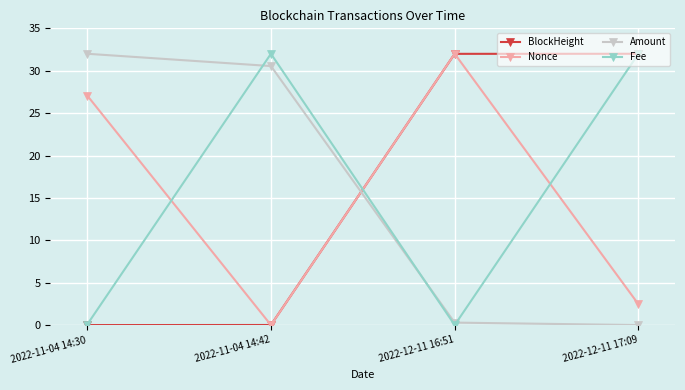

Rank the categories by Nonce value from highest to lowest.

2022-12-11 16:51, 2022-11-04 14:30, 2022-12-11 17:09, 2022-11-04 14:42